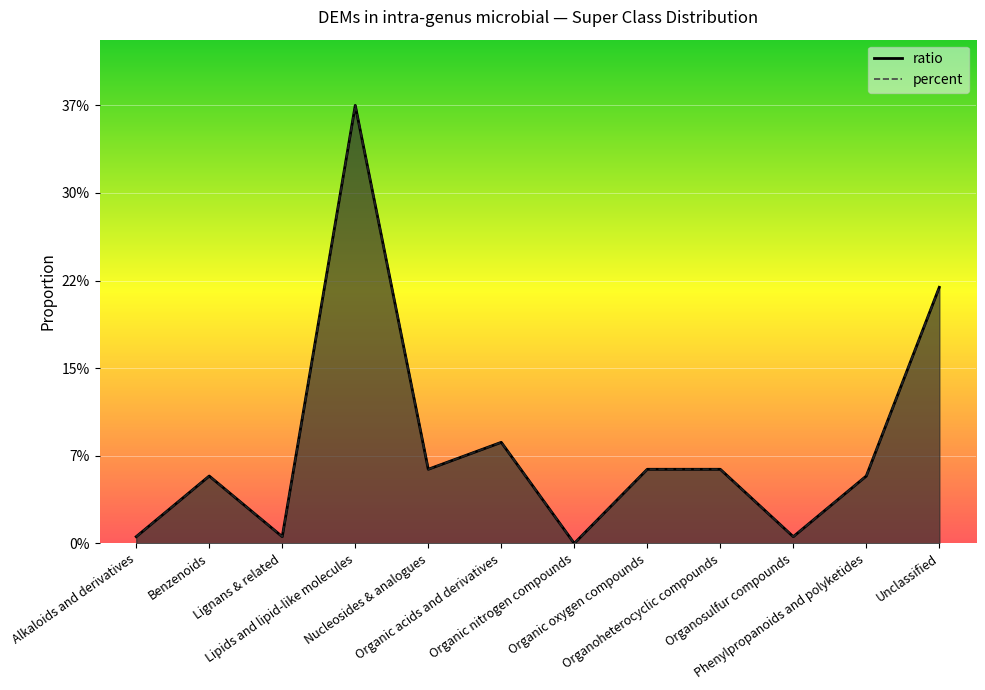

At which category does percent reach its first local peak?

Benzenoids